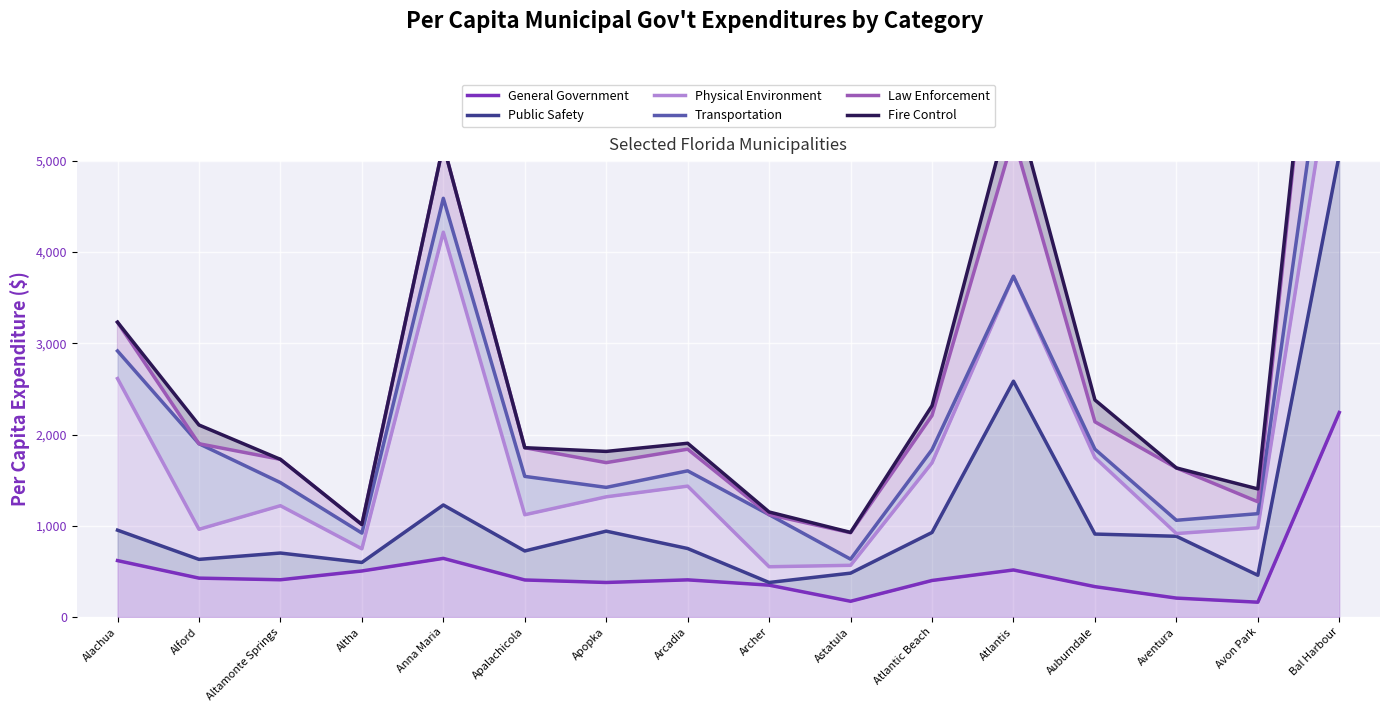

List the series in order of their peak value, lowest first.

General Government, Public Safety, Physical Environment, Transportation, Law Enforcement, Fire Control